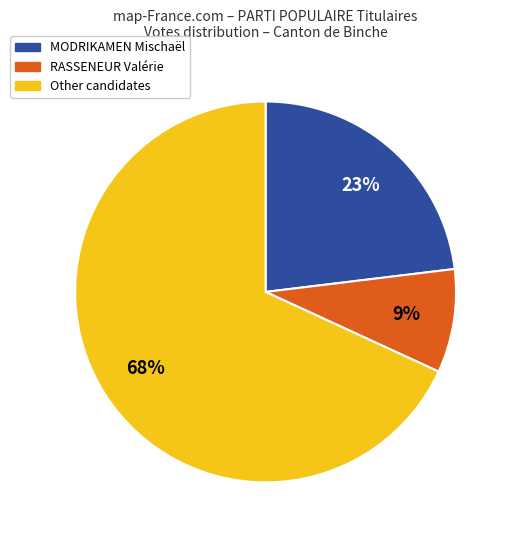

Is there a majority slice in this chart?

Yes